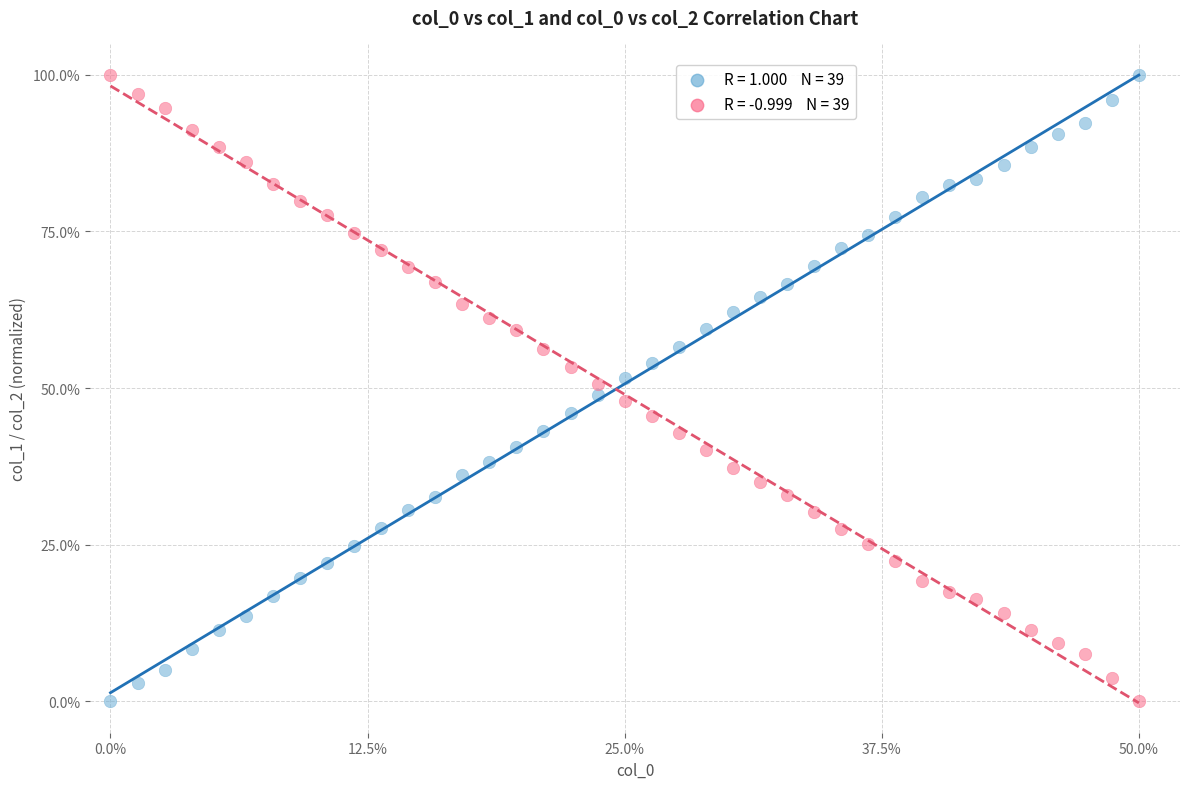

Across all data points, what is the range of Y values (max minus min)?

100.0